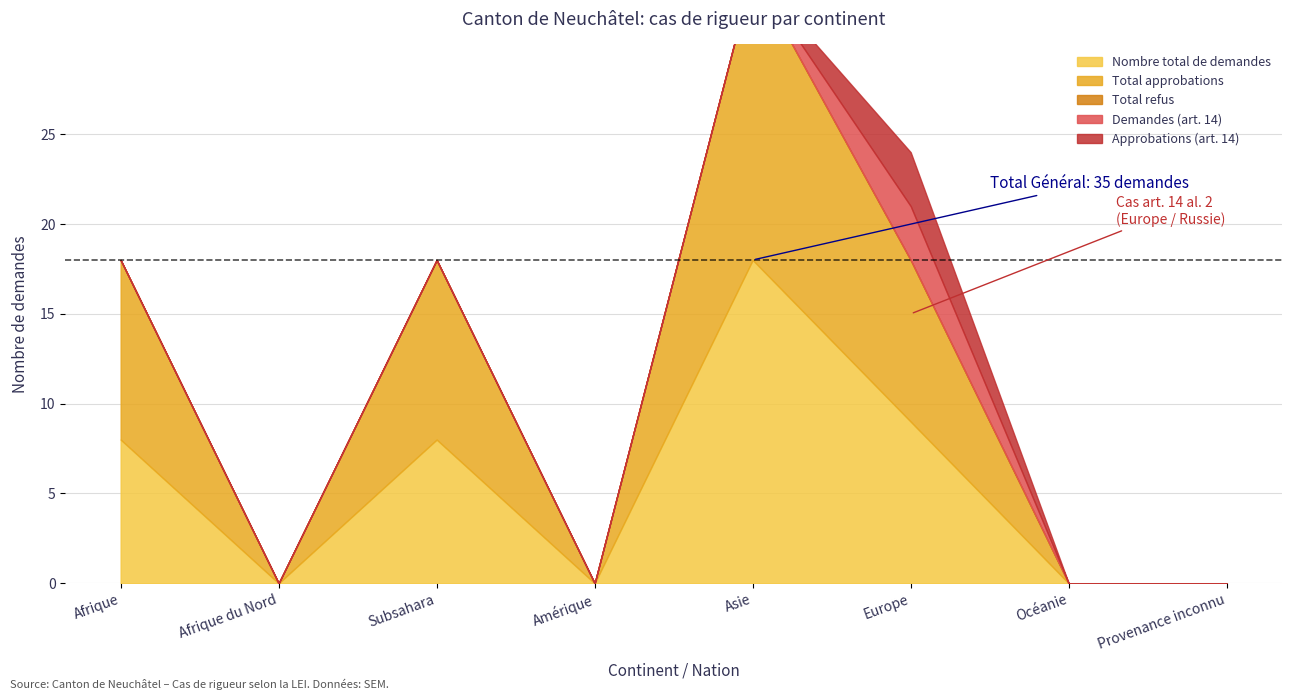

How many lines are shown in the chart?

5